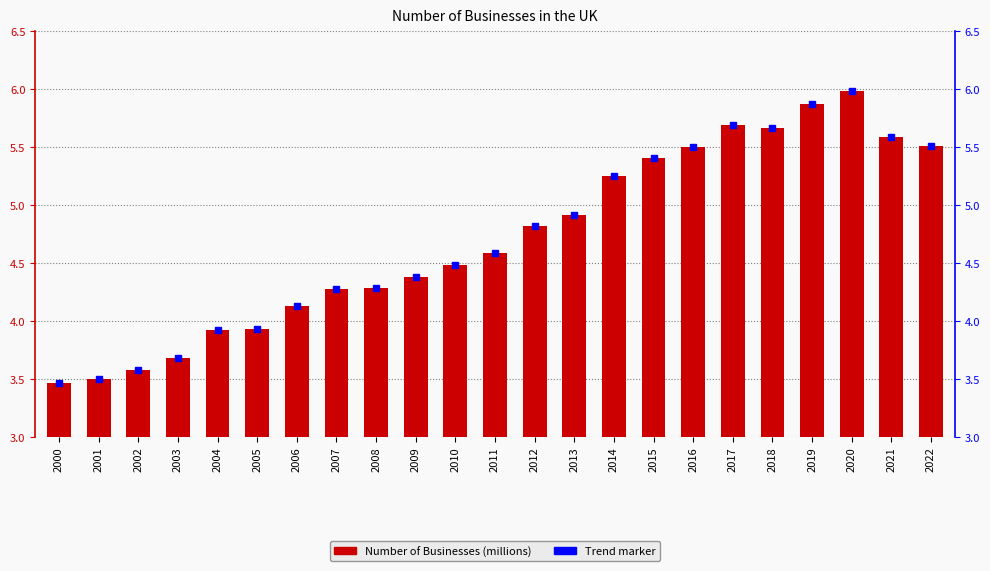

Rank the categories by value from highest to lowest.

2020, 2019, 2017, 2018, 2021, 2022, 2016, 2015, 2014, 2013, 2012, 2011, 2010, 2009, 2008, 2007, 2006, 2005, 2004, 2003, 2002, 2001, 2000